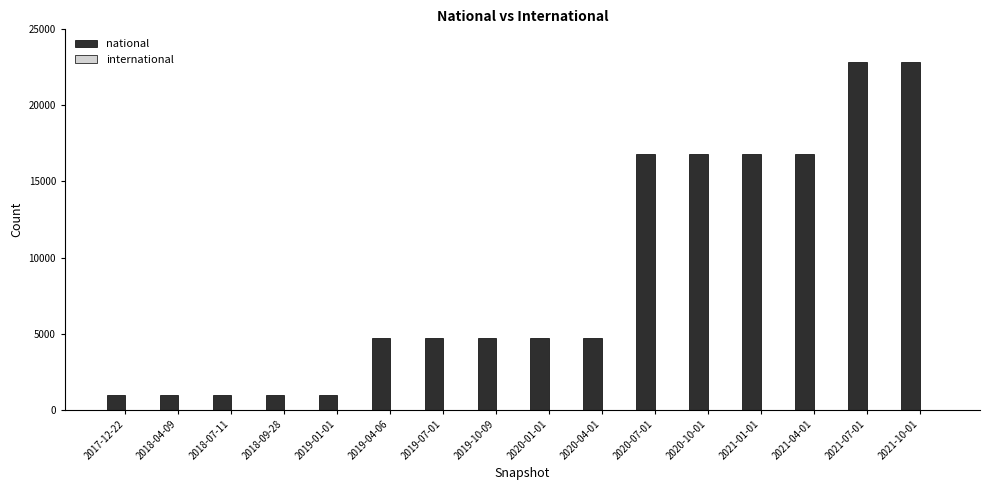

Is it true that the value at 2019-07-01 is 4719?

True